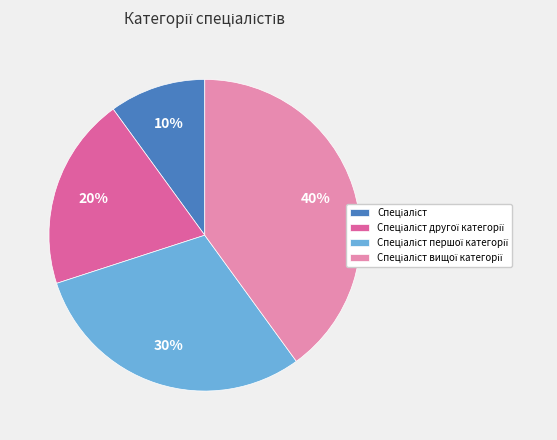

To the nearest percent, what is the average slice percentage?

25%